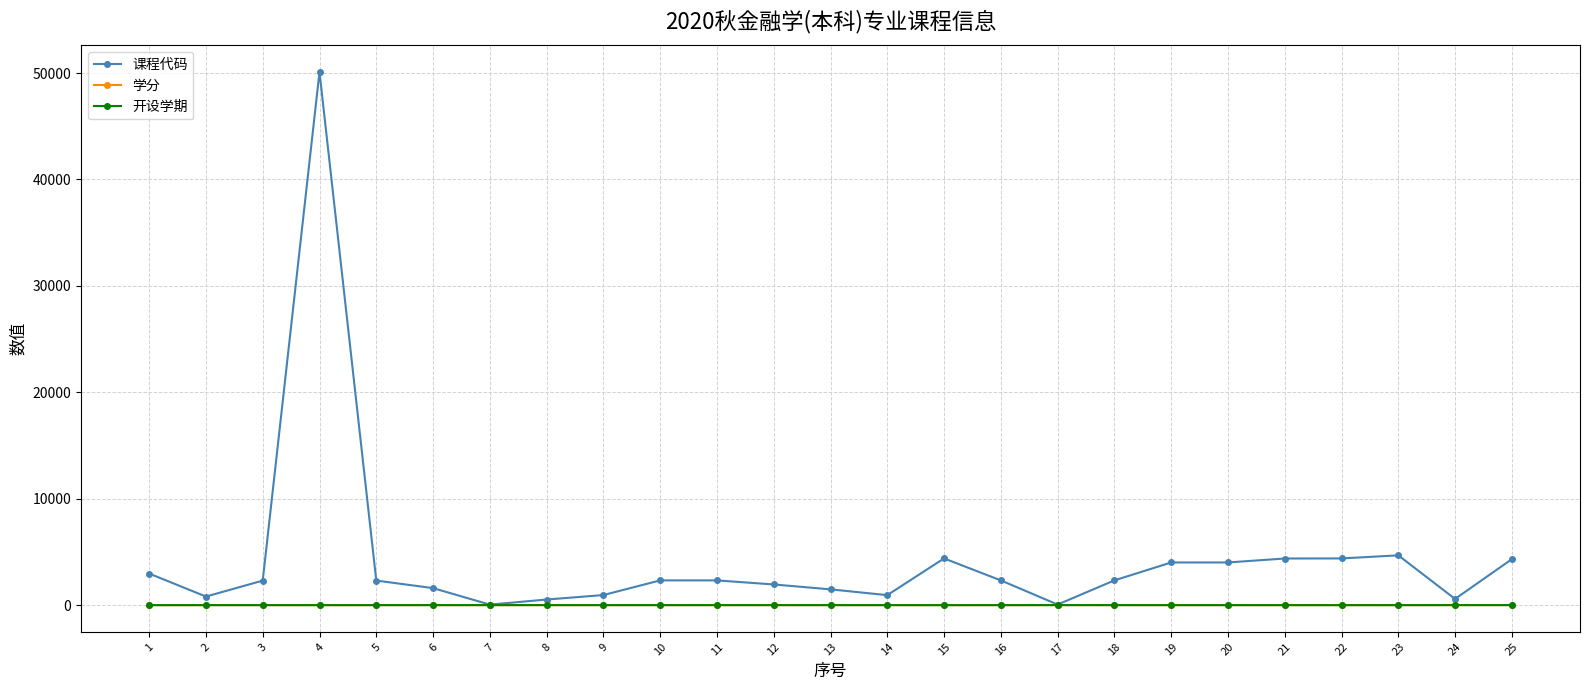

At which category is the sum across all series the highest?

4